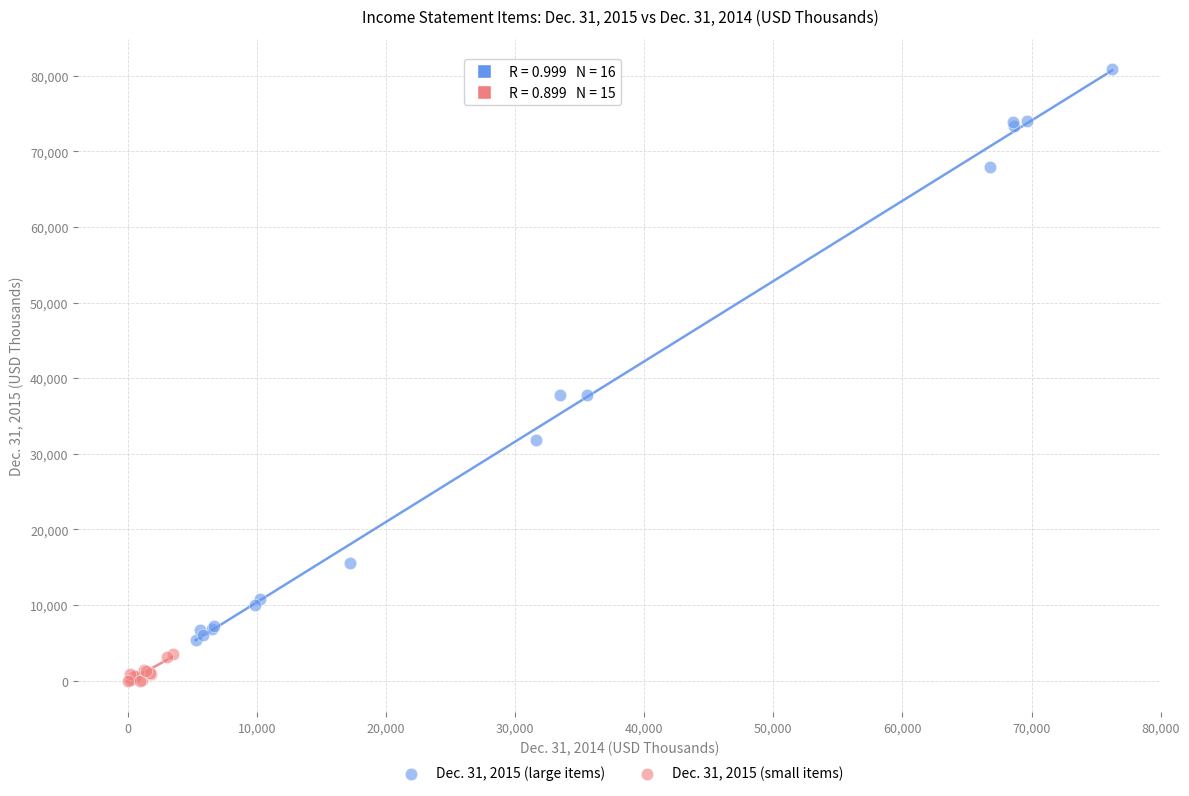

Which series reaches the minimum Y coordinate?

Dec. 31, 2015 (small items)